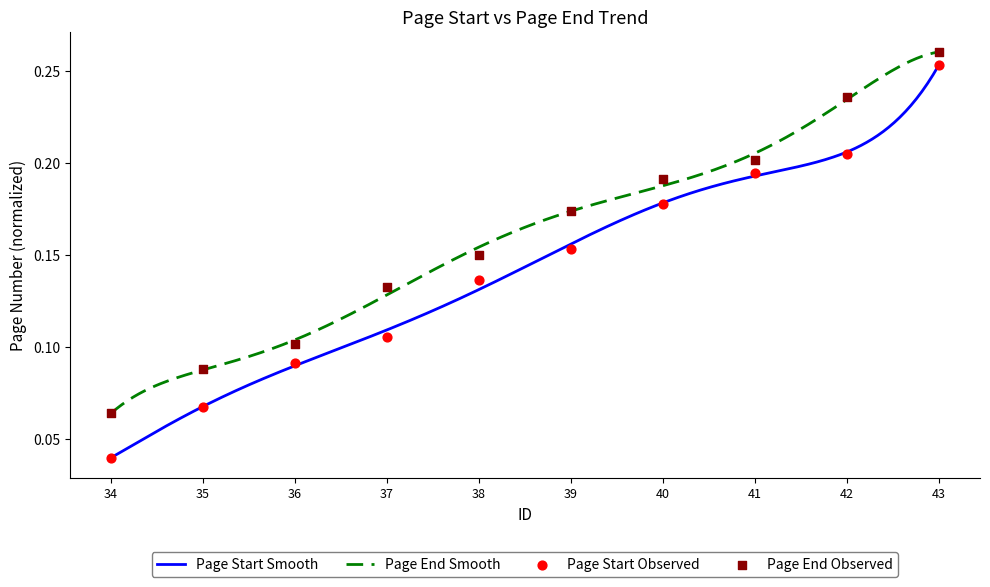

At which category is the sum across all series the highest?

43